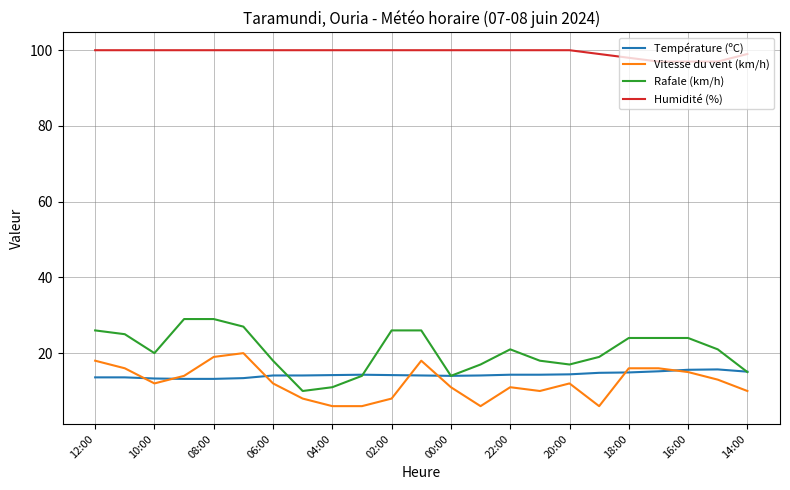

True or false: Vitesse du vent (km/h) and Humidité (%) cross at least once.

False